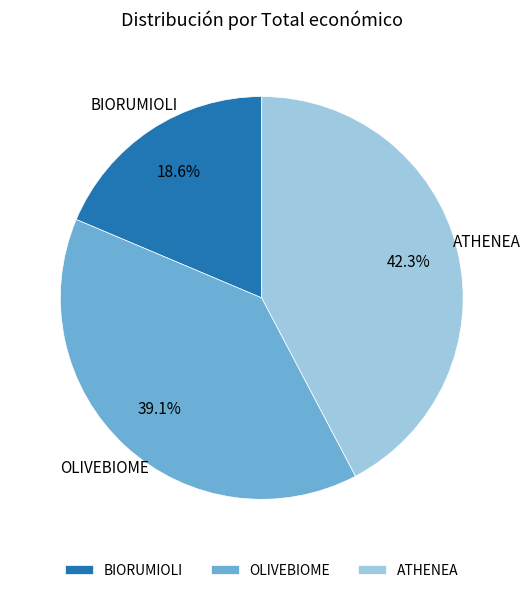

Which has a higher value, OLIVEBIOME or BIORUMIOLI?

OLIVEBIOME